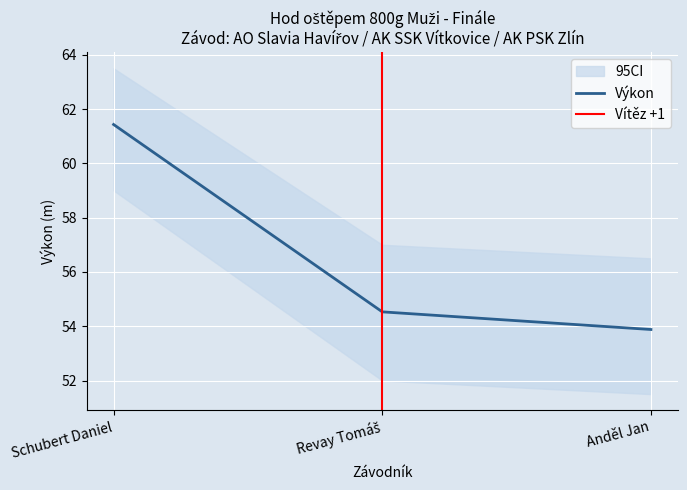

Reading left to right, list all the values displayed in this chart.

61.4	54.5	53.9